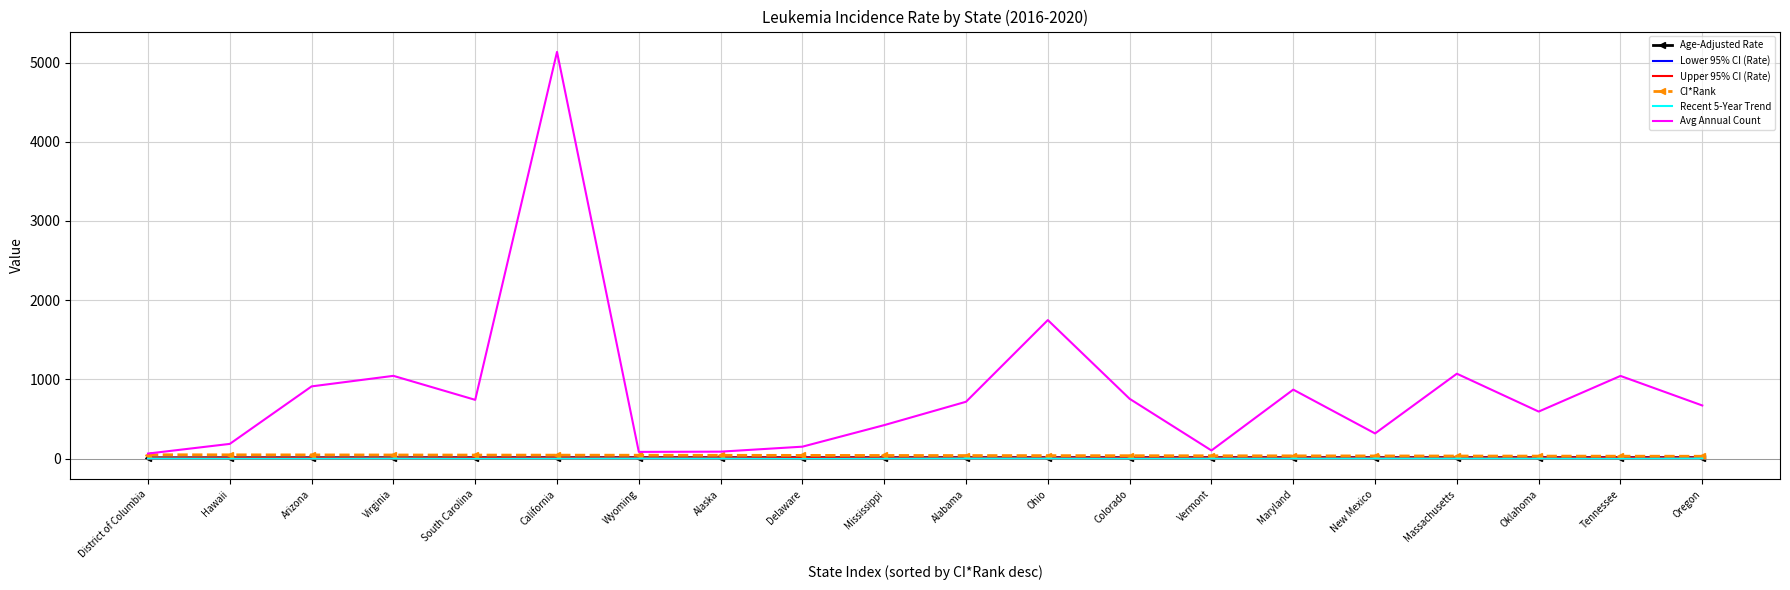

In Avg Annual Count, how many points are higher than both neighbors (excluding endpoints)?

6